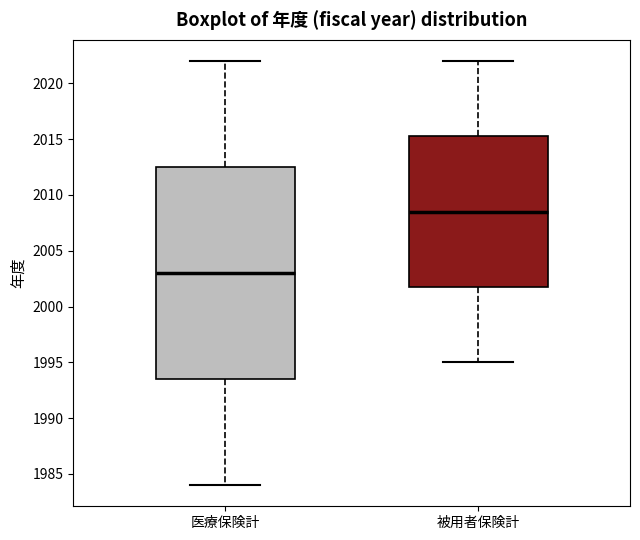

Reading left to right, transcribe this box plot: for each box, give where its median line is, the range the box spans, and where its two whiskers end, as read against the y-axis. The values are not printed on the chart, so give them approximately, as read against the axis.

医療保険計: median 2003.0, box 1993.5 to 2012.5, whiskers 1984.0 to 2022.0
被用者保険計: median 2008.5, box 2002.0 to 2015.5, whiskers 1995.0 to 2022.0